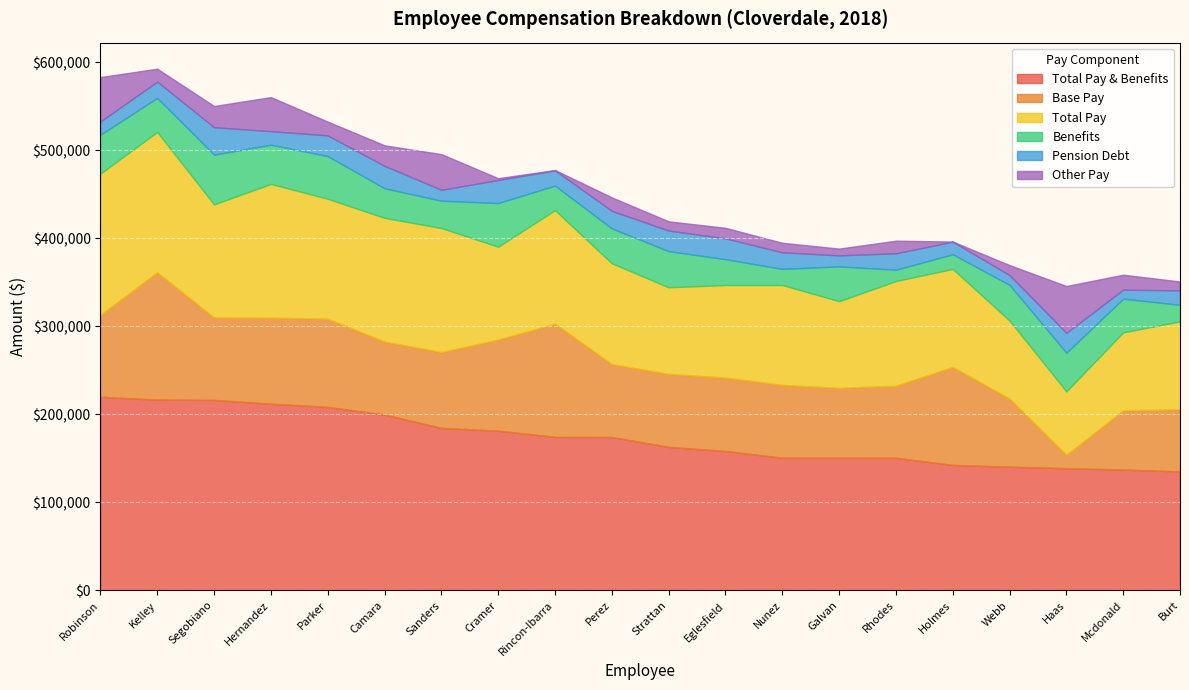

Which series ends up on top after the final intersection of Base Pay and Other Pay?

Base Pay